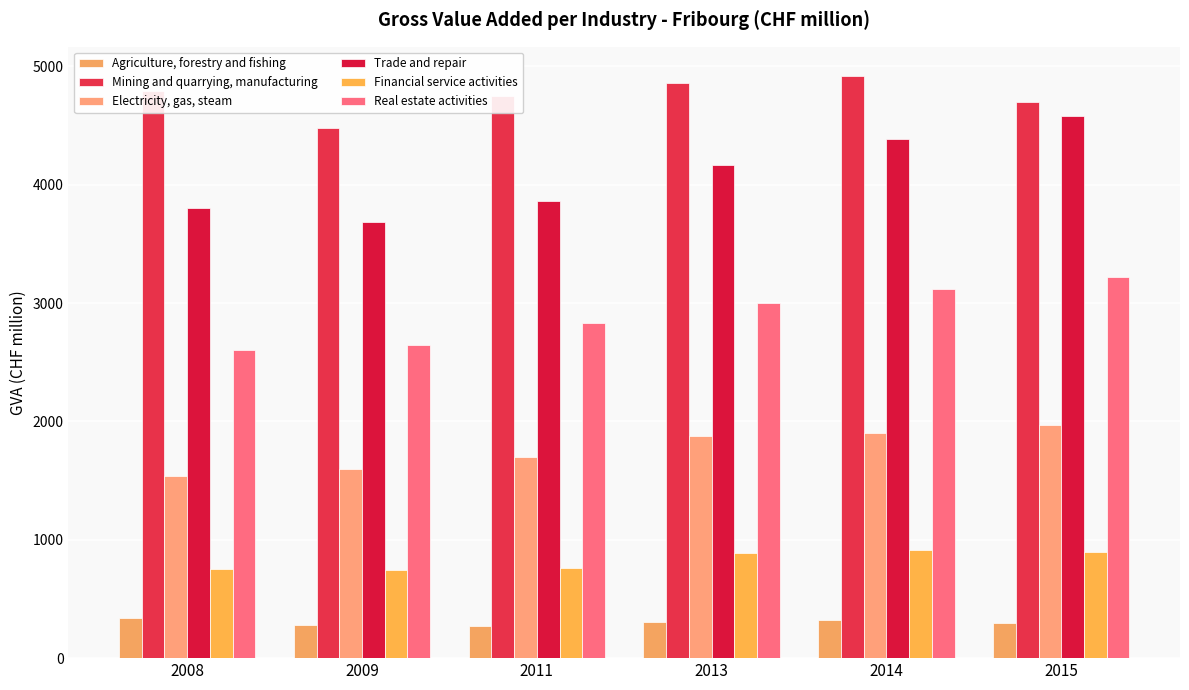

True or false: Real estate activities has a value of 2604.6 at 2008.

True